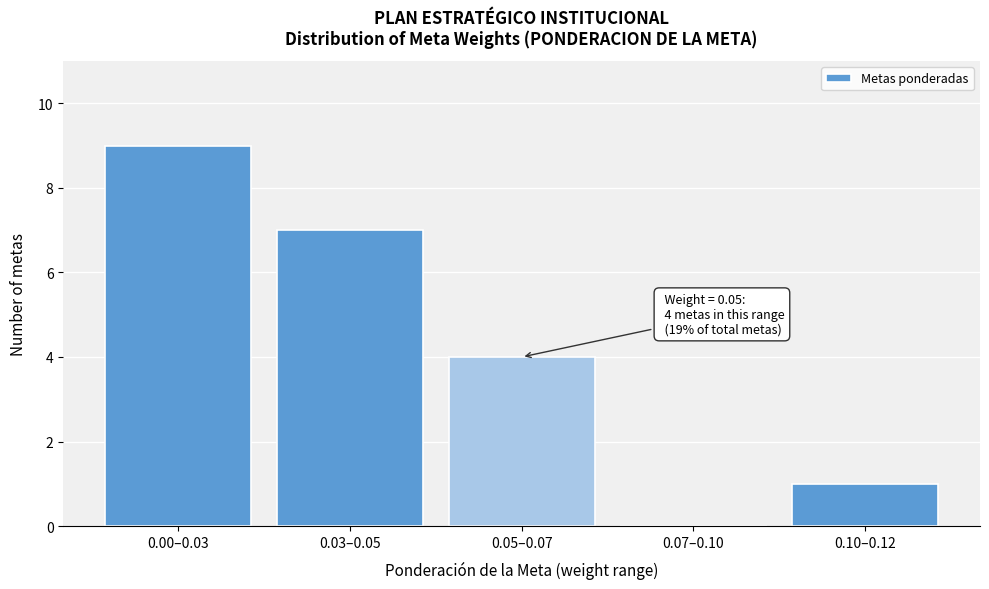

Reading left to right, what are all the values shown in this chart?

0.00–0.03=9	0.03–0.05=7	0.05–0.07=4	0.07–0.10=0	0.10–0.12=1